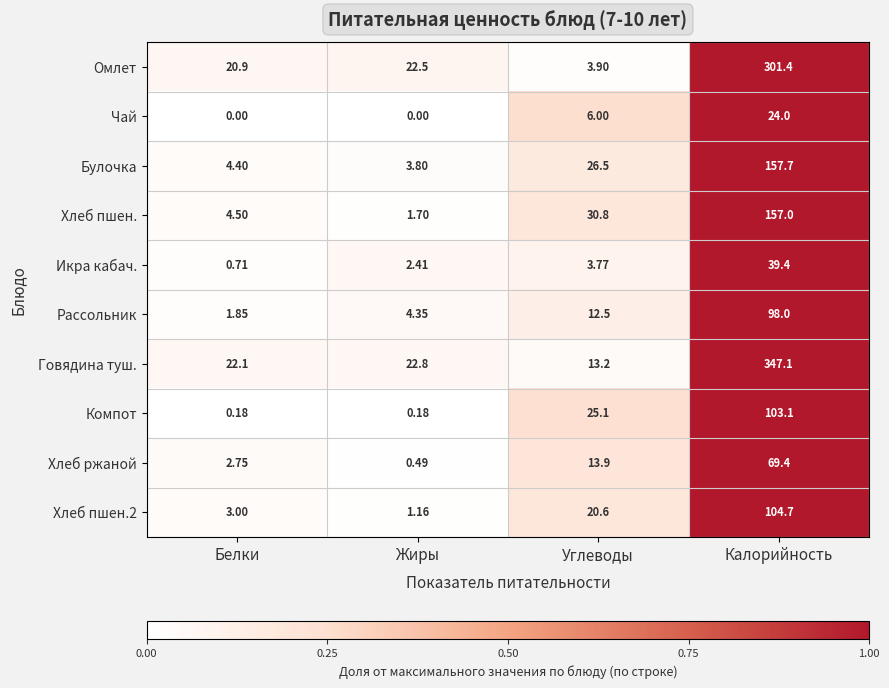

Which category has the highest value across all series?

Калорийность